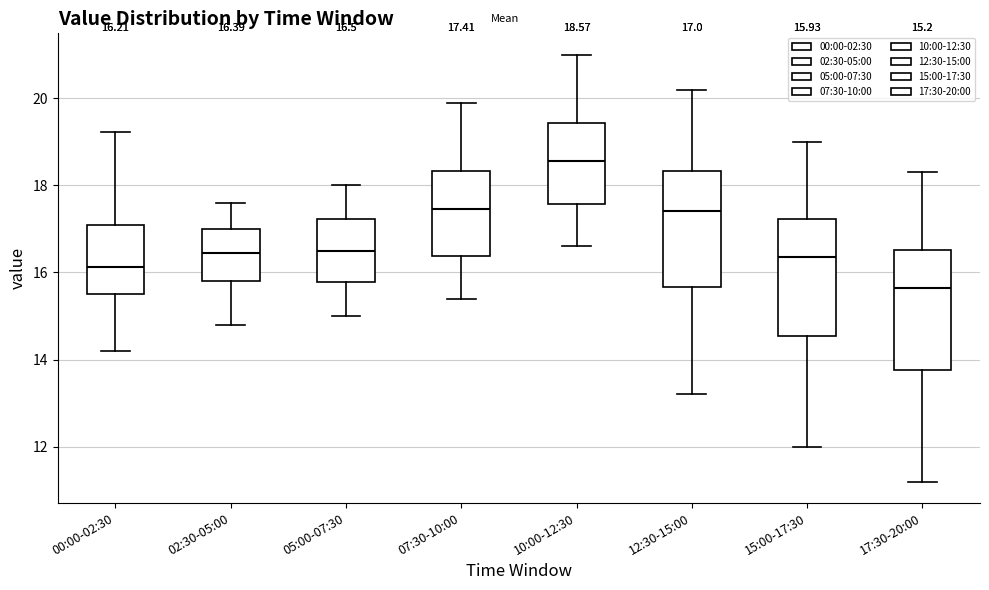

Which box has the highest median line?

10:00-12:30